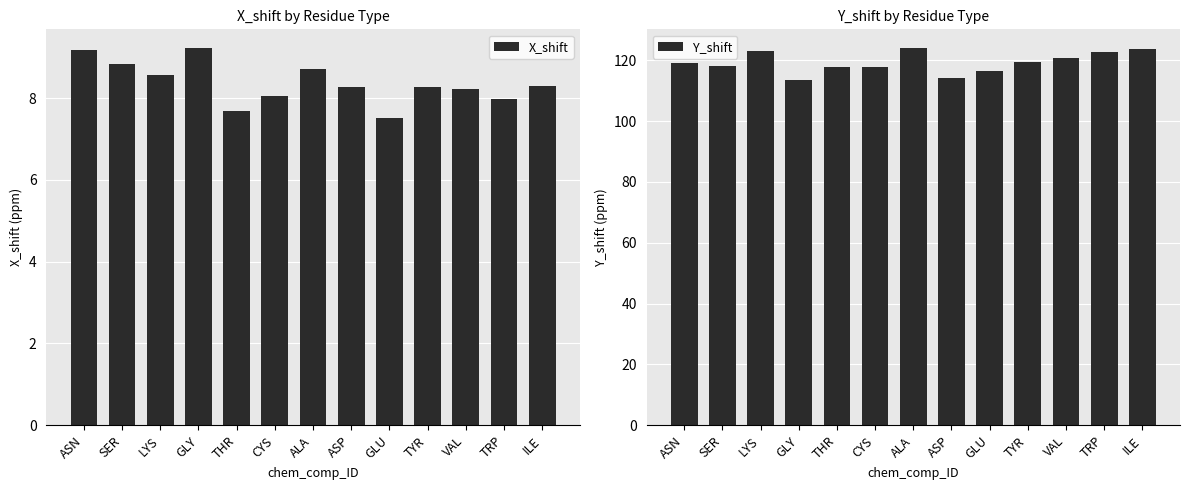

What is the smallest value displayed?

7.5